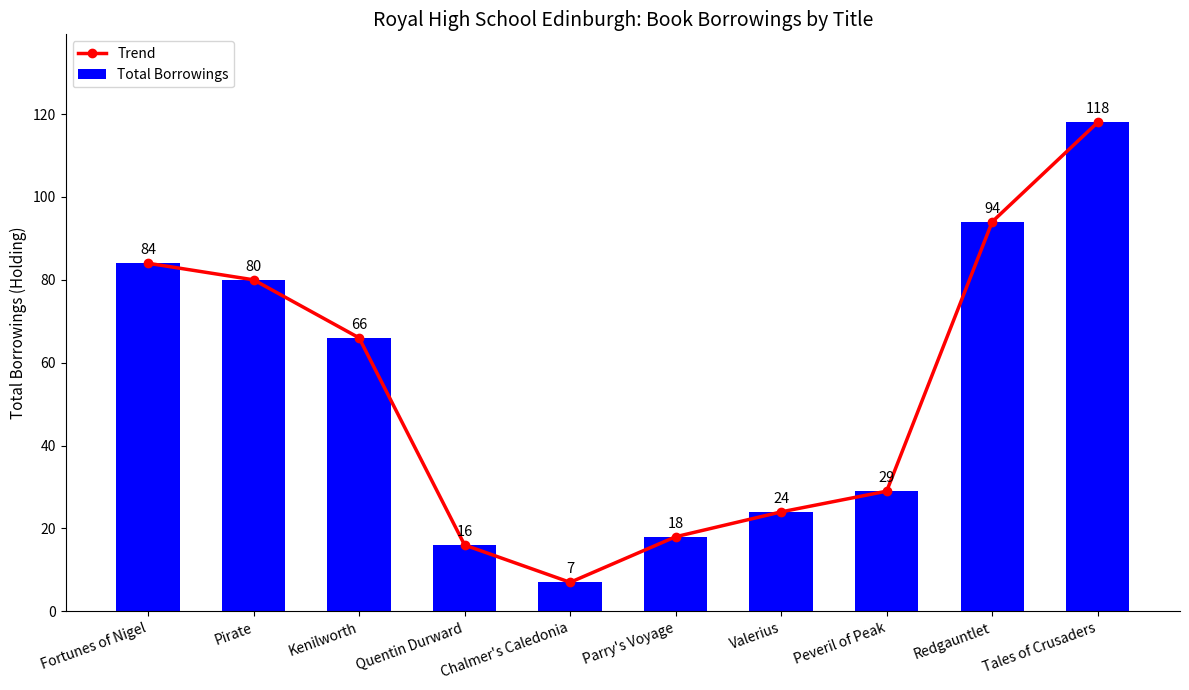

Reading left to right, what are all the values shown in this chart?

Trend: 84	80	66	16	7	18	24	29	94	118
Total Borrowings: 84	80	66	16	7	18	24	29	94	118